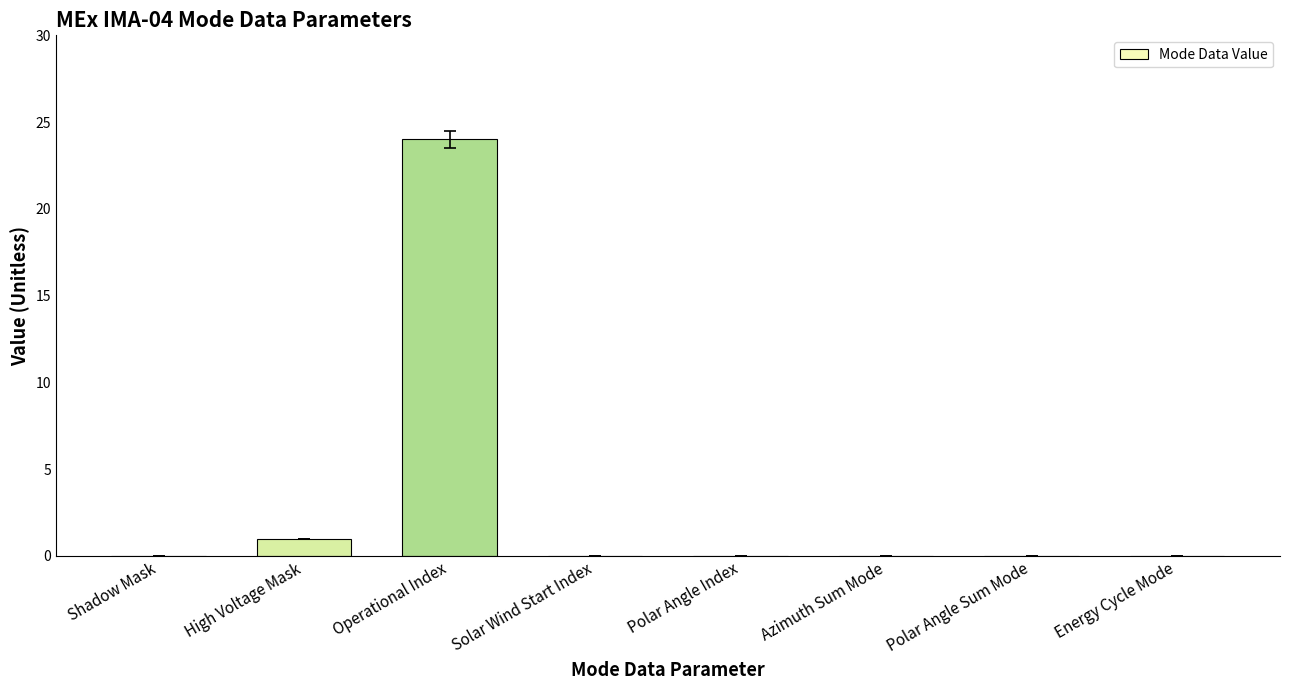

True or false: the data shows -8 at Azimuth Sum Mode.

False